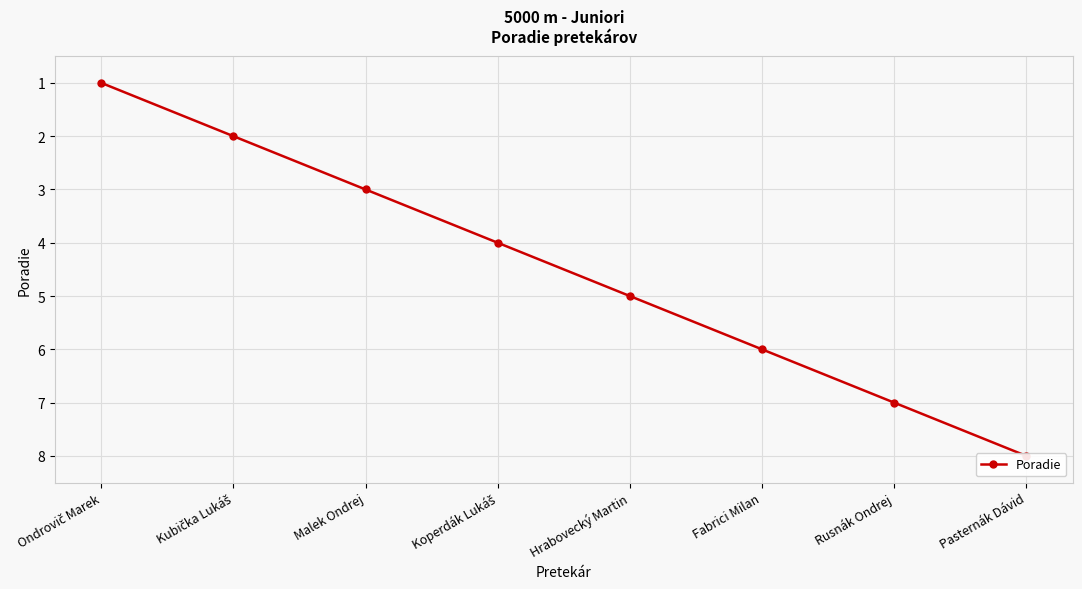

What is the difference between the second highest and minimum values?

6